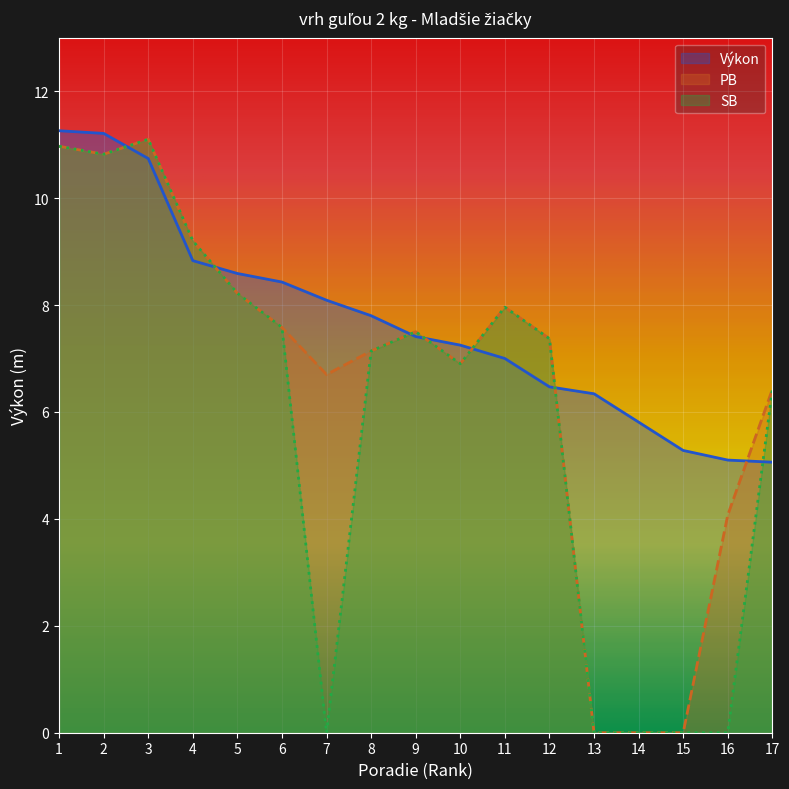

At how many categories does at least one series exceed 5?

17